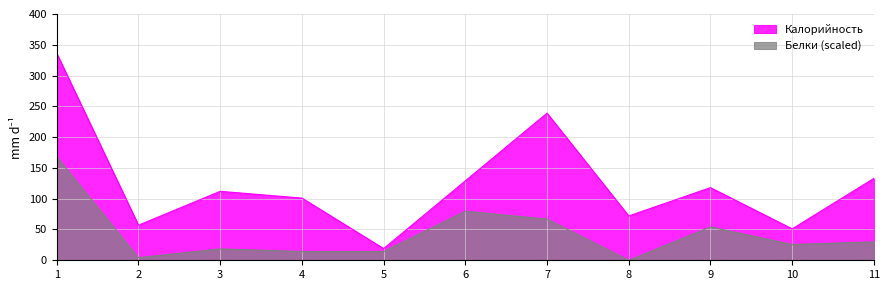

Which series has the widest spread of values?

Калорийность